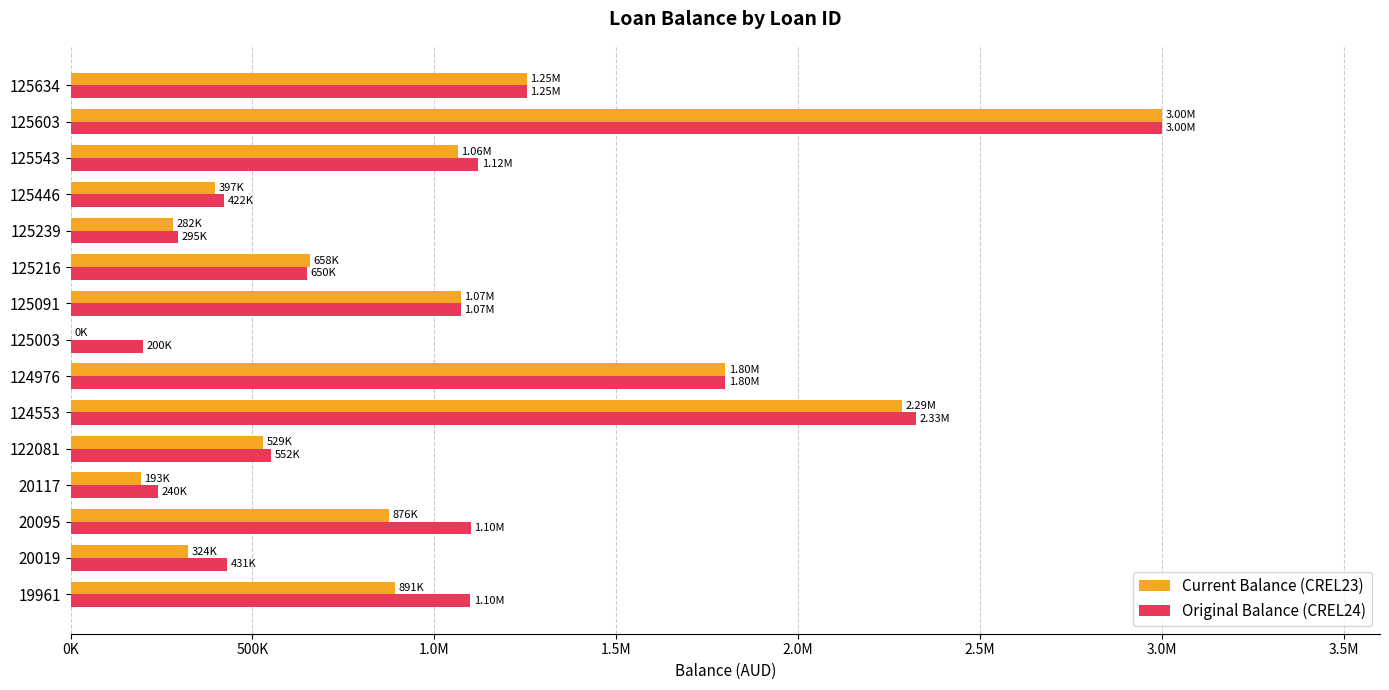

What are all the series names shown in the legend?

Current Balance (CREL23), Original Balance (CREL24)